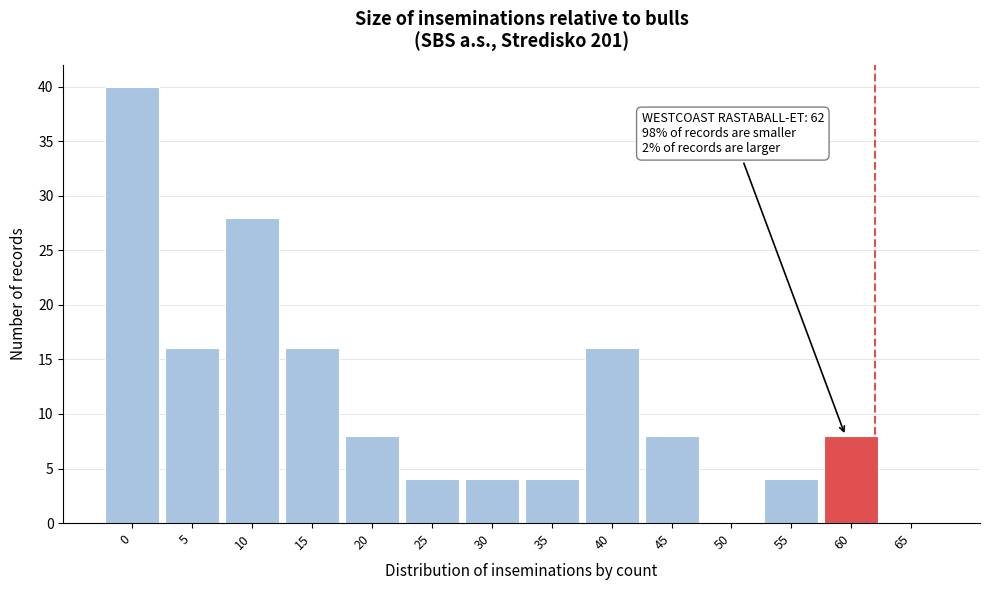

Reading right to left, list all the values displayed in this chart.

65=0	60=8	55=4	50=0	45=8	40=16	35=4	30=4	25=4	20=8	15=16	10=28	5=16	0=40